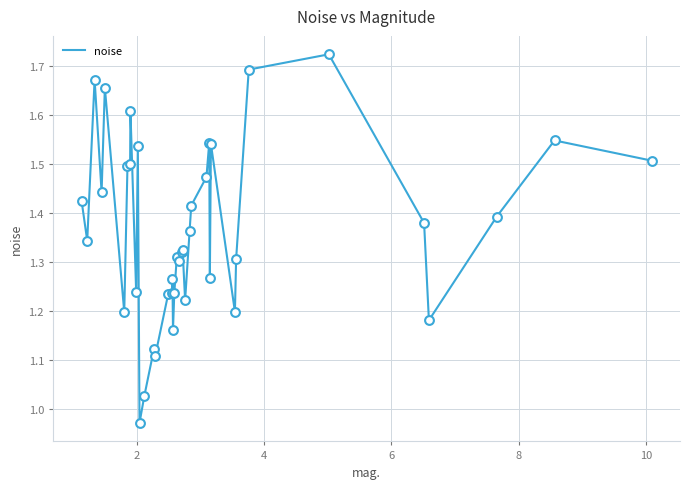

What is the difference between the maximum and minimum values?

0.8